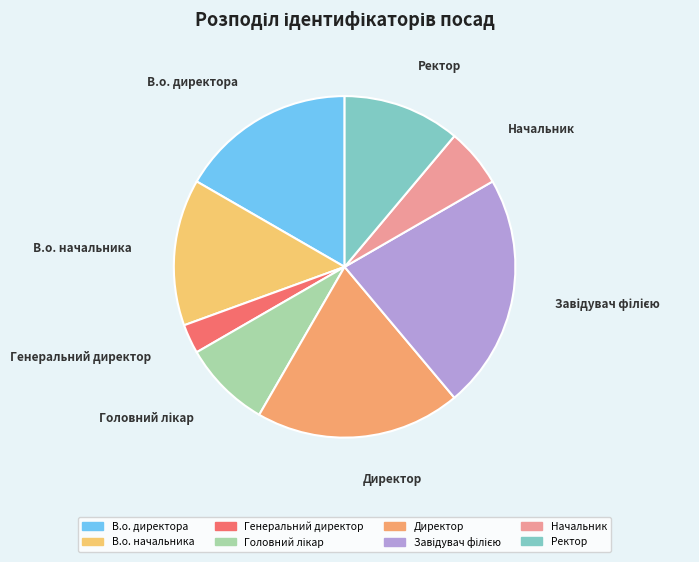

Which category has the biggest portion of the pie?

Завідувач філією